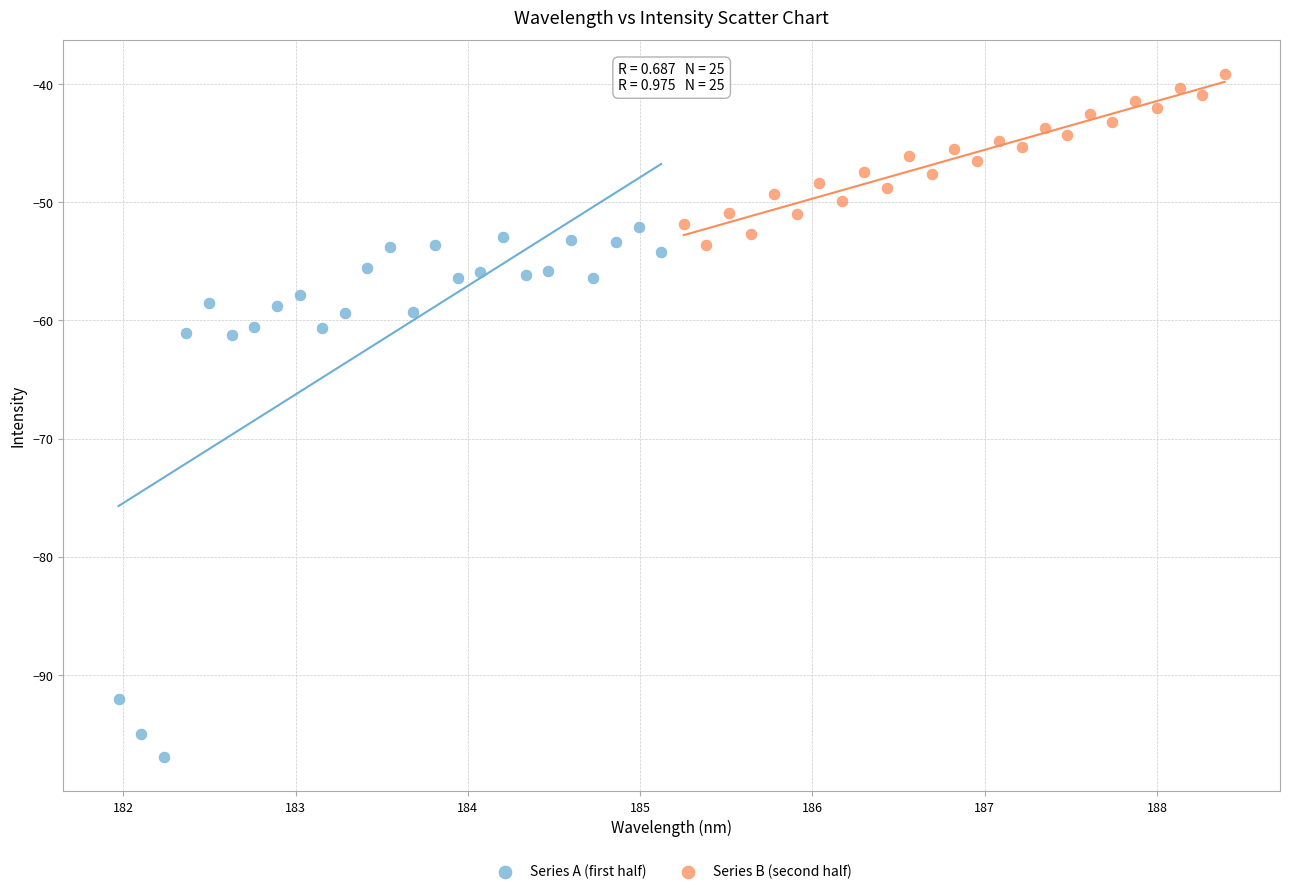

Which series has the widest spread of Y values?

Series A (first half)